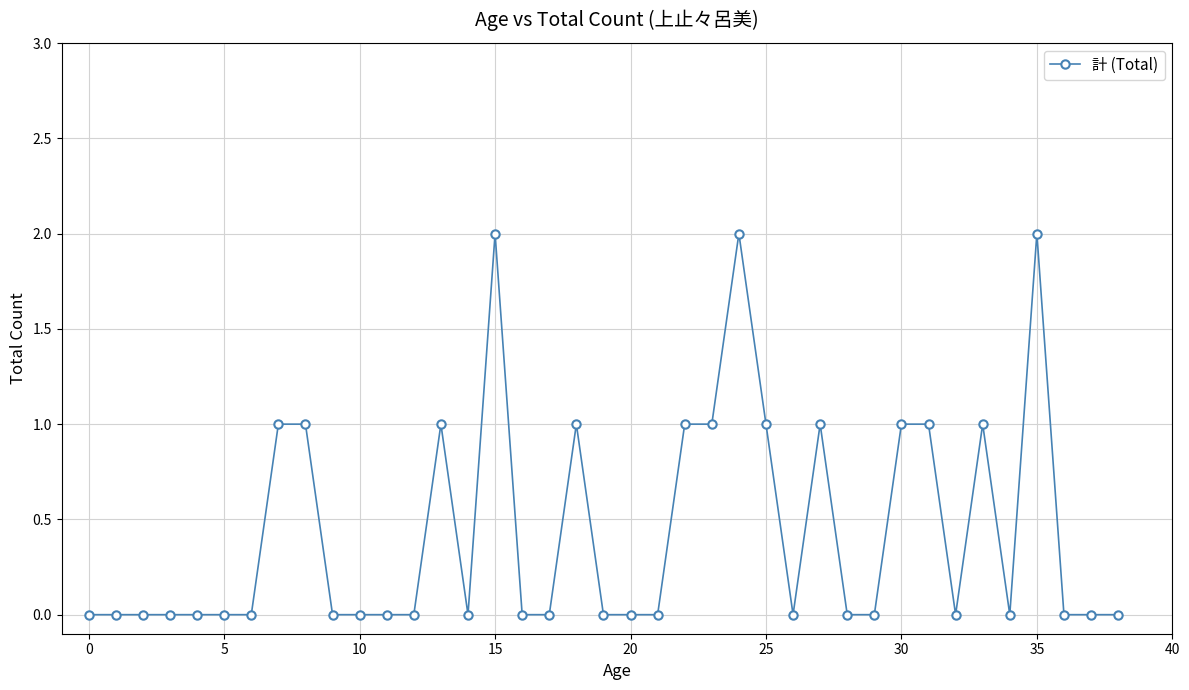

True or false: there are more than 0 points higher than both neighbors.

True